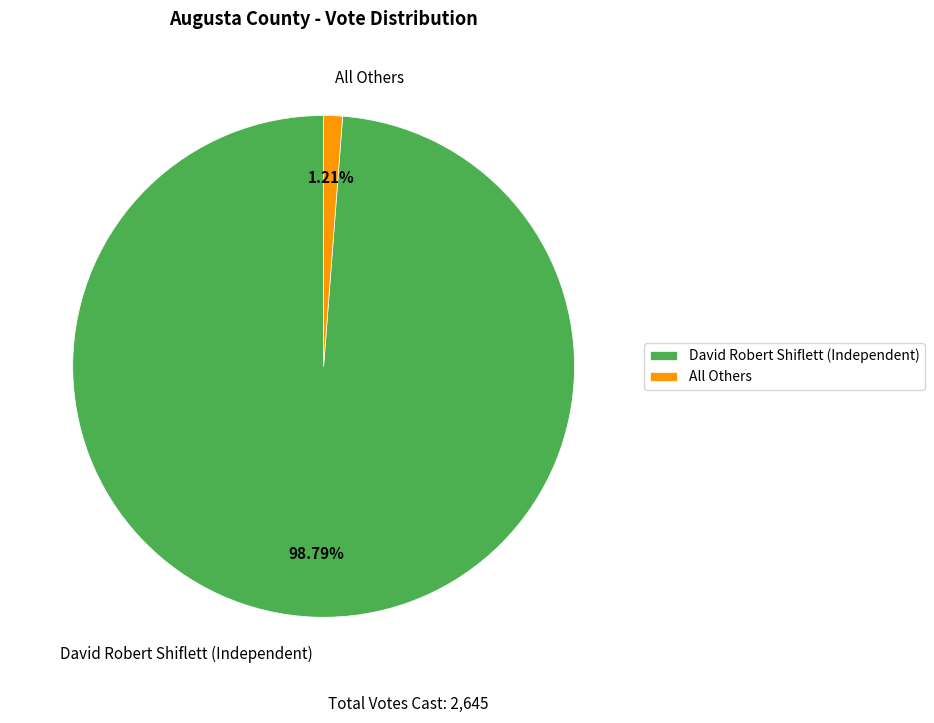

Which slice represents more than half of the pie?

David Robert Shiflett (Independent)